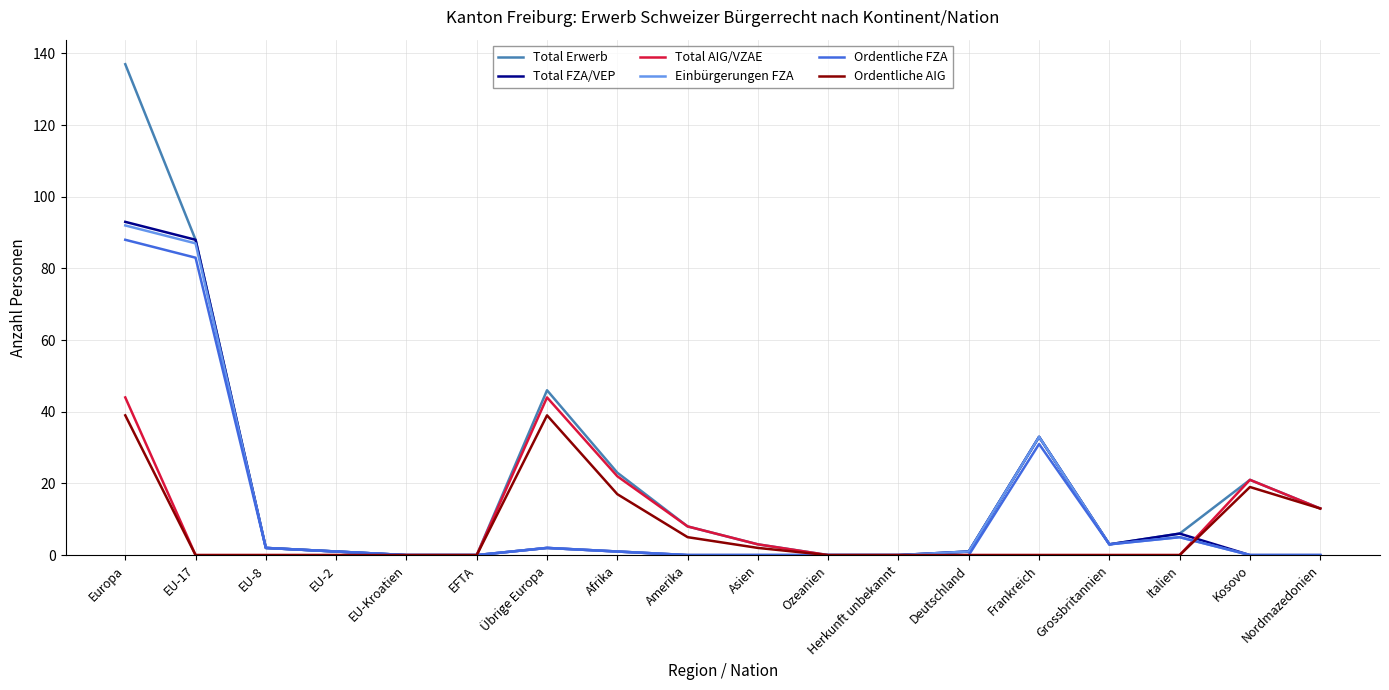

What is the maximum value for Total FZA/VEP?

93